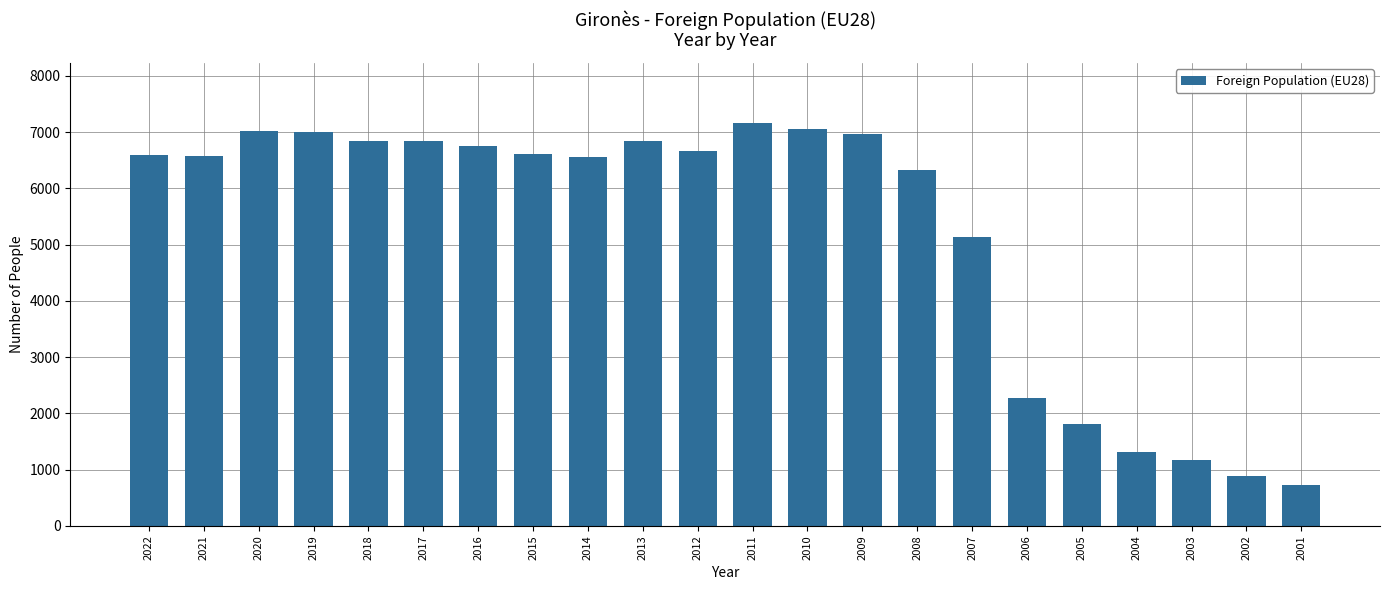

Does the chart contain any negative values?

No